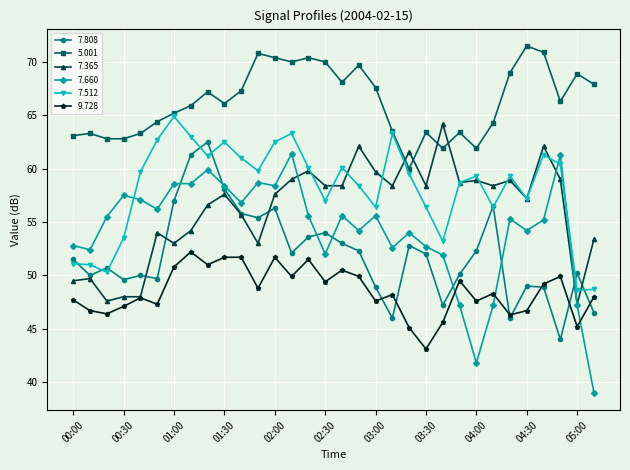

How many distinct data groups are displayed?

6